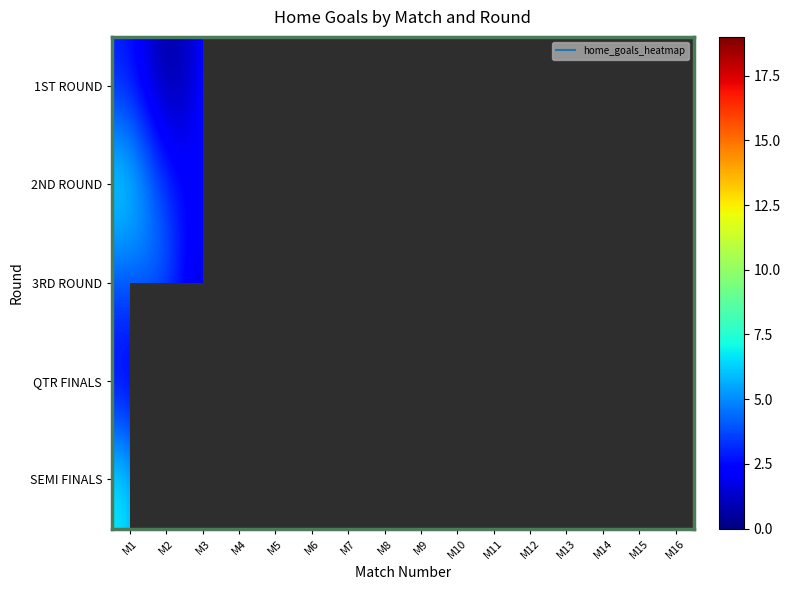

Which category has the lowest value across all series?

M2